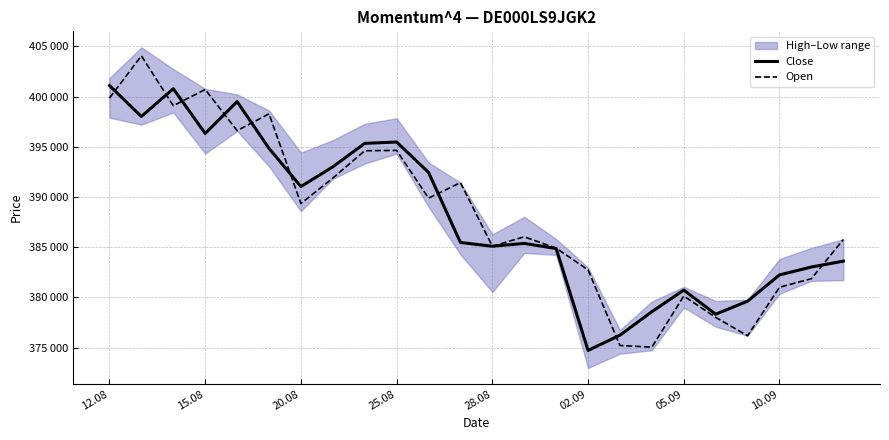

Which has a higher value, 28.08 or 10.09?

28.08